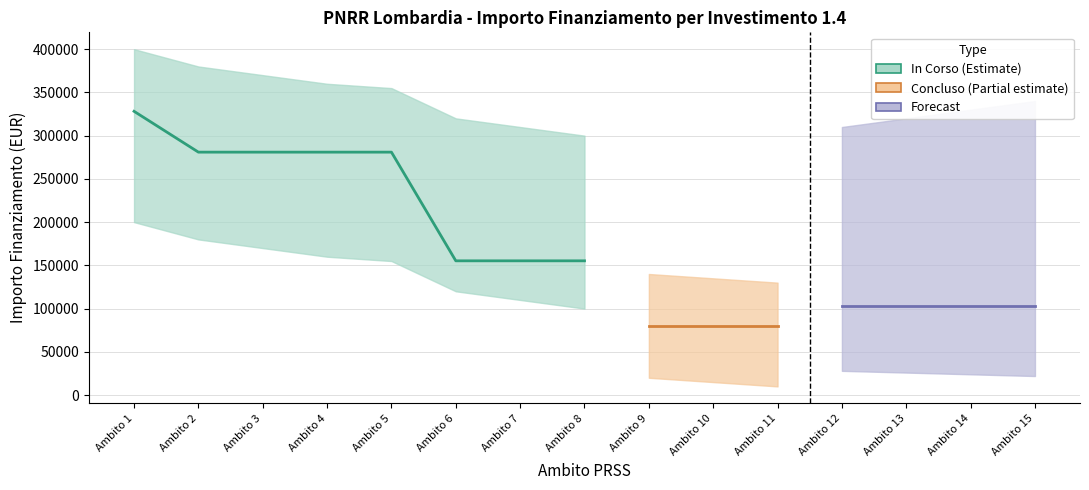

True or false: Fascia C has more than 0 points higher than both neighbors.

False